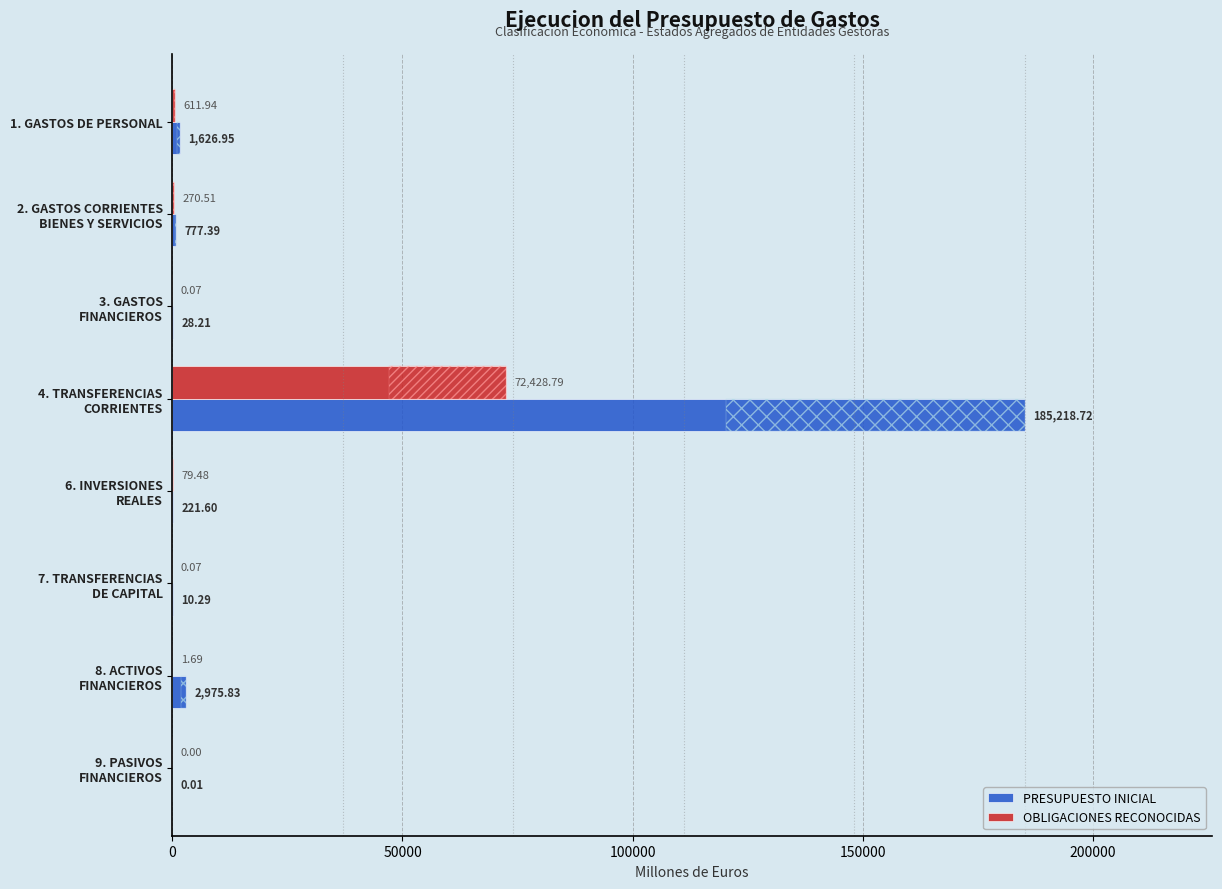

What are all the series names shown in the legend?

PRESUPUESTO INICIAL, OBLIGACIONES RECONOCIDAS